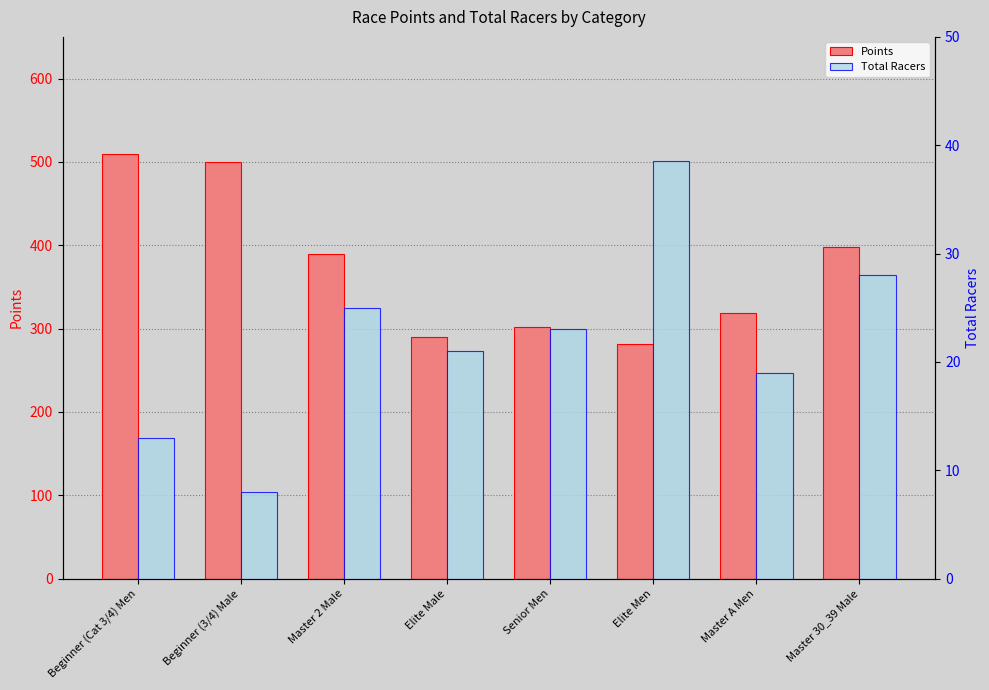

What are all the series names shown in the legend?

Points, Total Racers